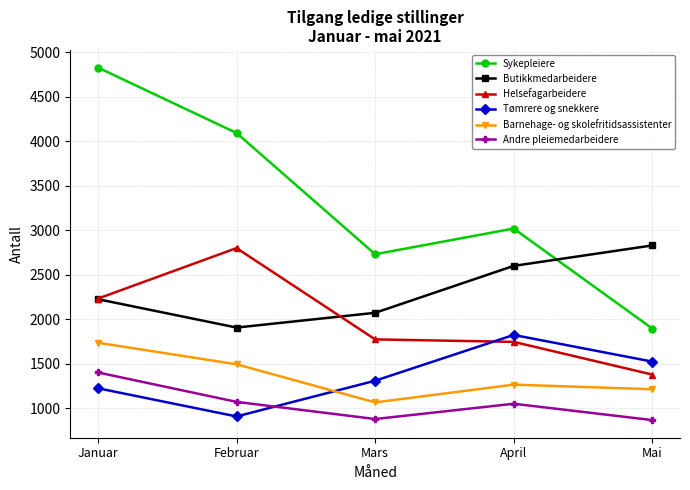

What is the smallest value displayed?

864